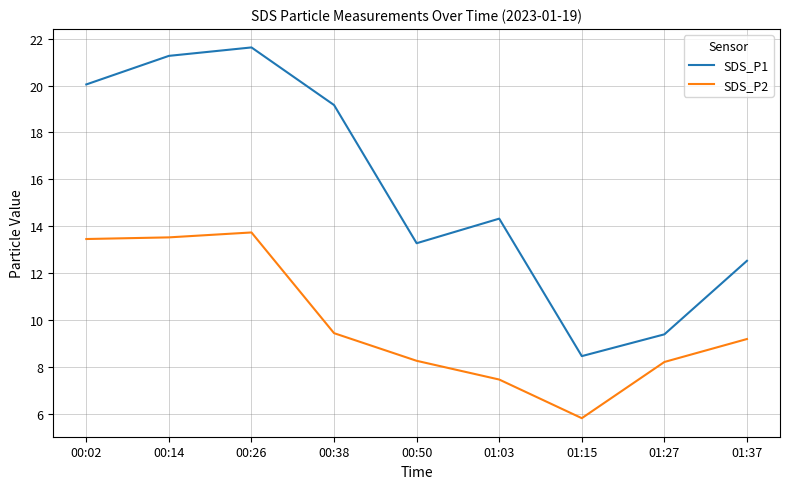

At how many categories does at least one series exceed 11?

7